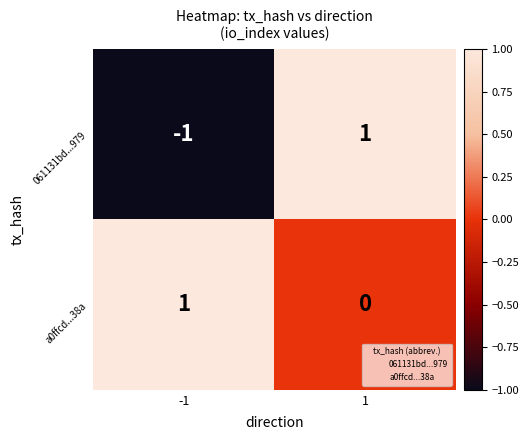

The value of a0ffcd...38a at 1 is 0. True or false?

True